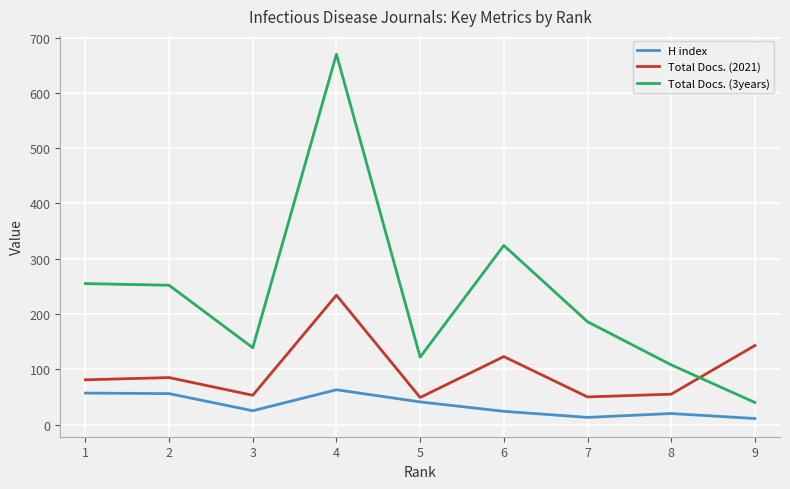

The value of H index at 5 is 41. True or false?

True